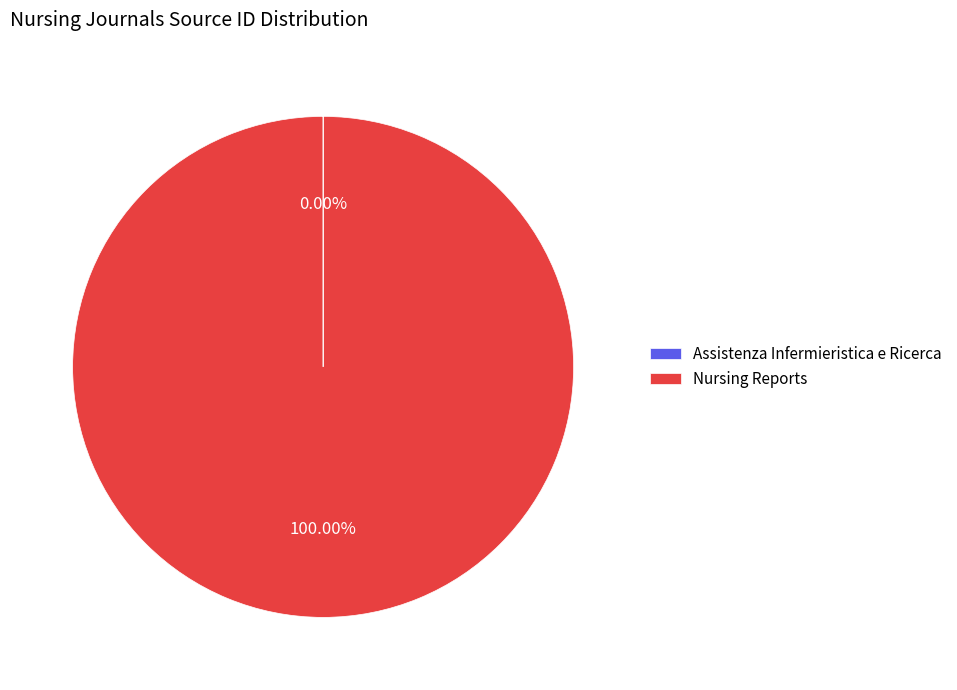

To the nearest percent, what percentage of the pie is Nursing Reports?

100%